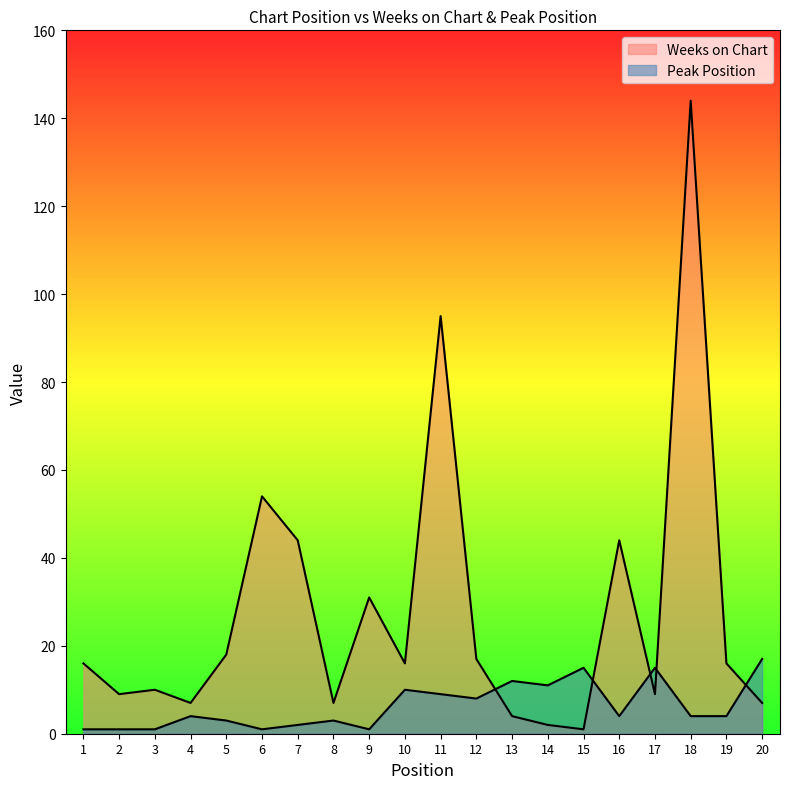

Is the value of Peak Position at 6 greater than the value of Weeks on Chart at 6?

No